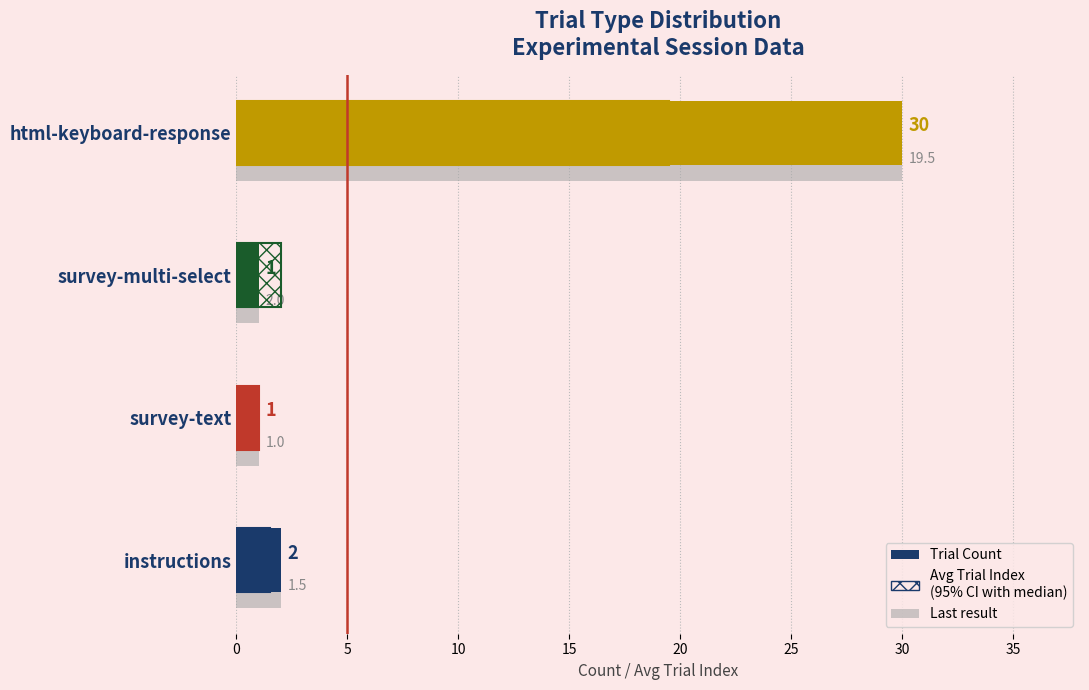

At which category is the sum across all series the highest?

html-keyboard-response